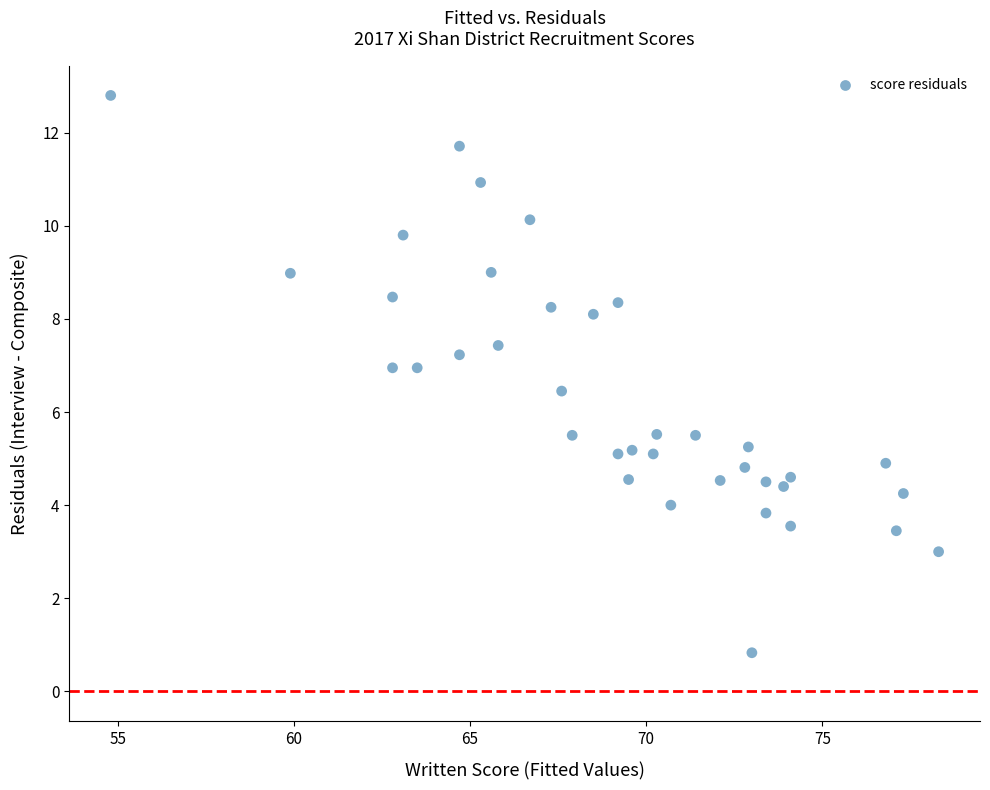

What is the range of Y values (max minus min)?

12.0